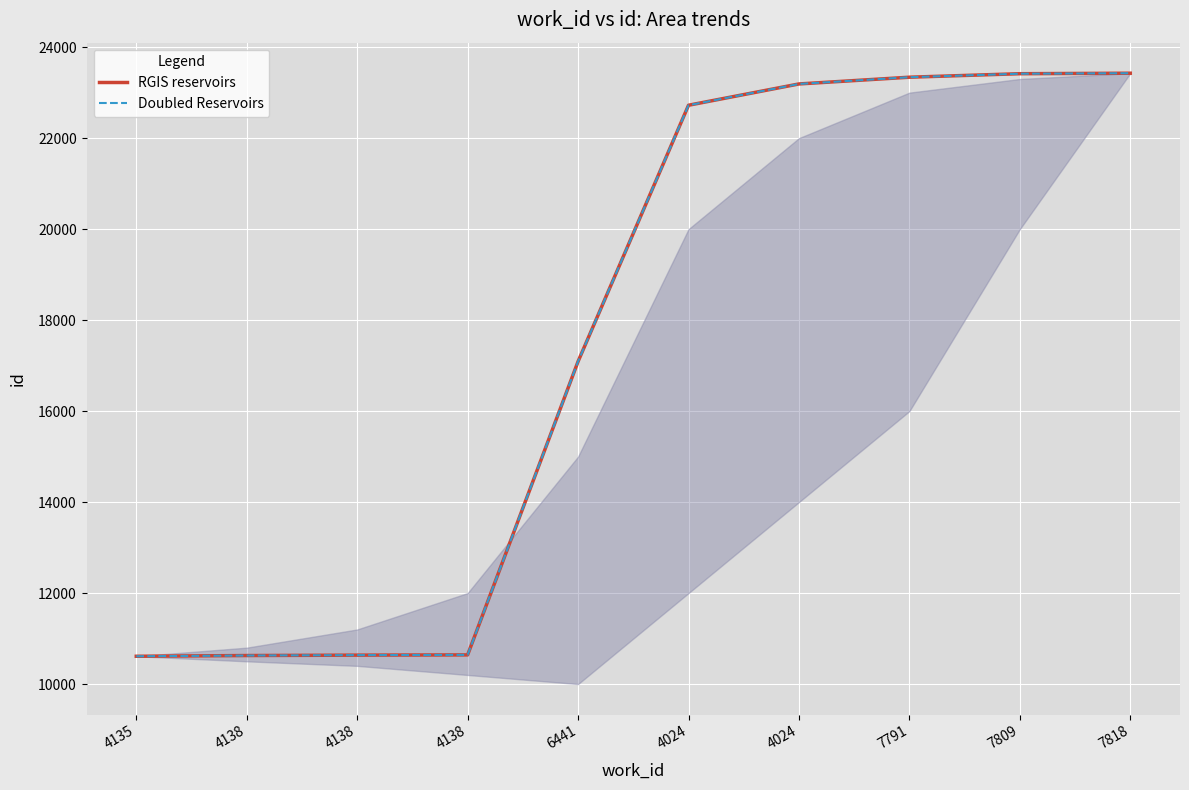

Does the chart display data point markers on the line(s)?

No